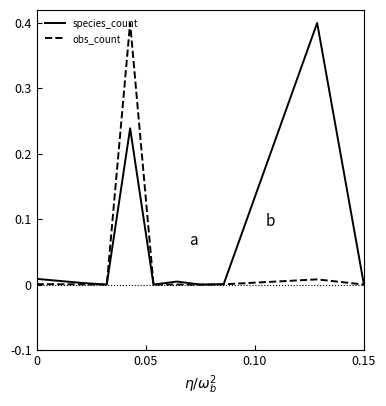

Which series has the largest total across all categories?

species_count